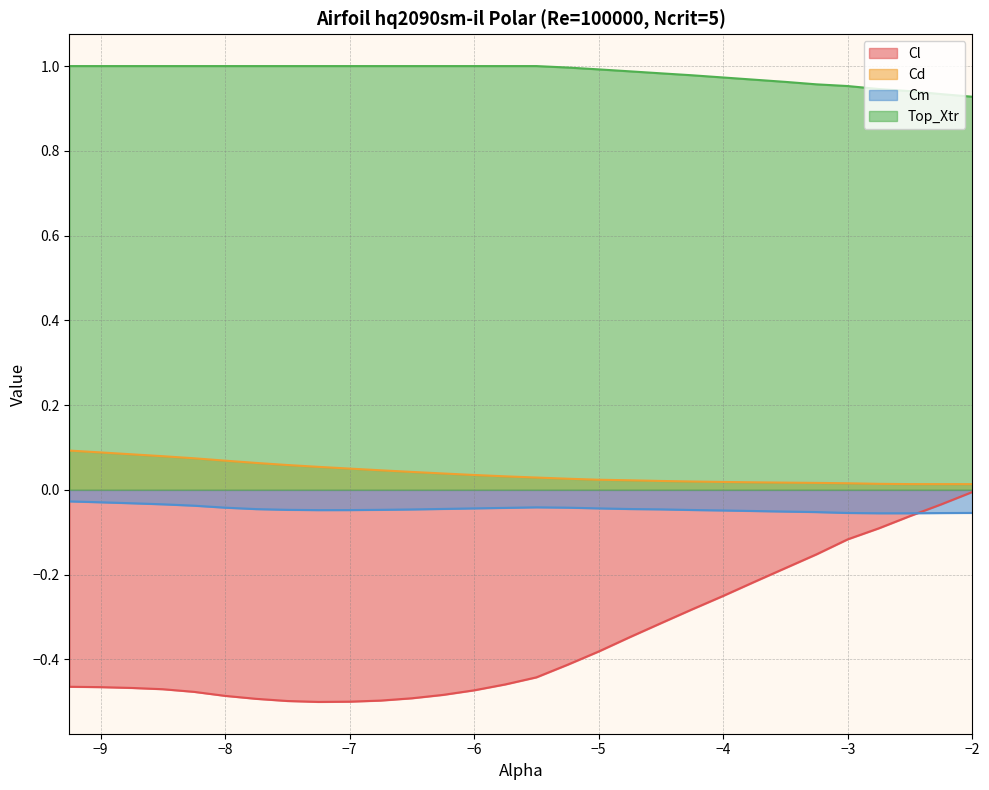

What is the label of the 14th point from the left?

-6.0